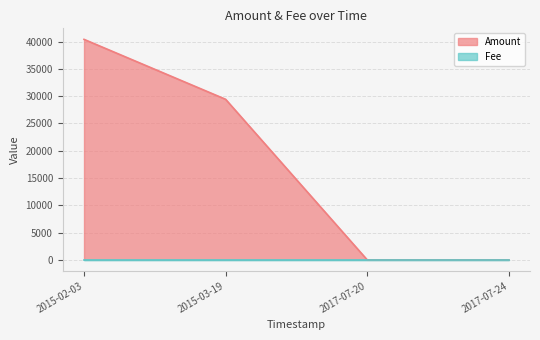

What is the greatest value displayed?

40395